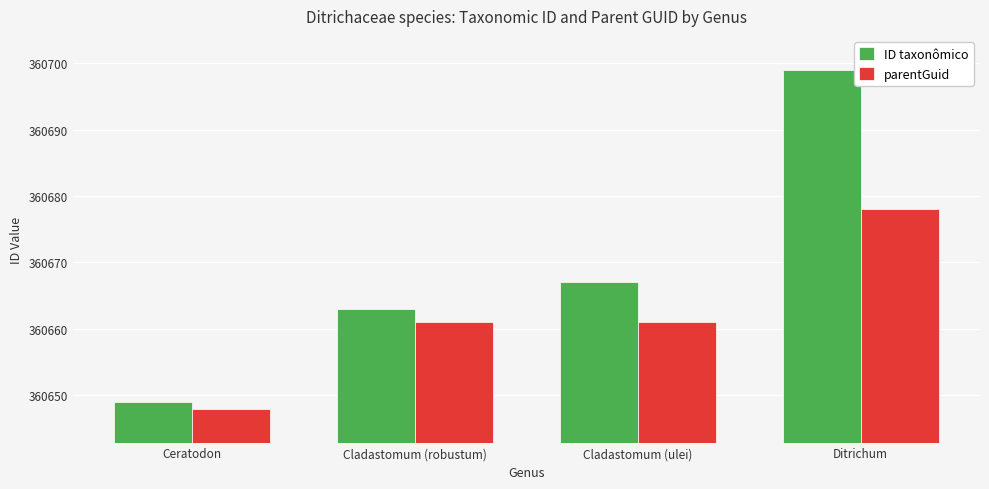

What is the difference between the highest and lowest values at Cladastomum (ulei)?

6